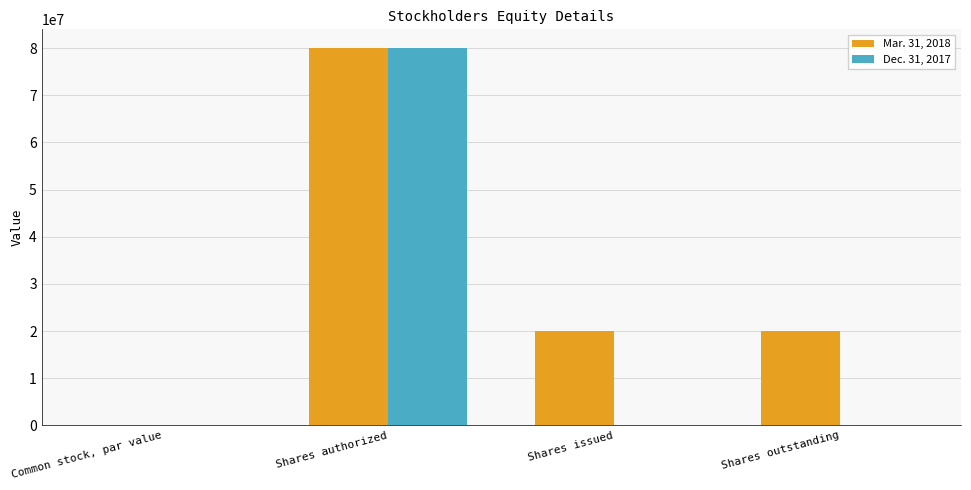

At which category is the sum across all series the highest?

Shares authorized